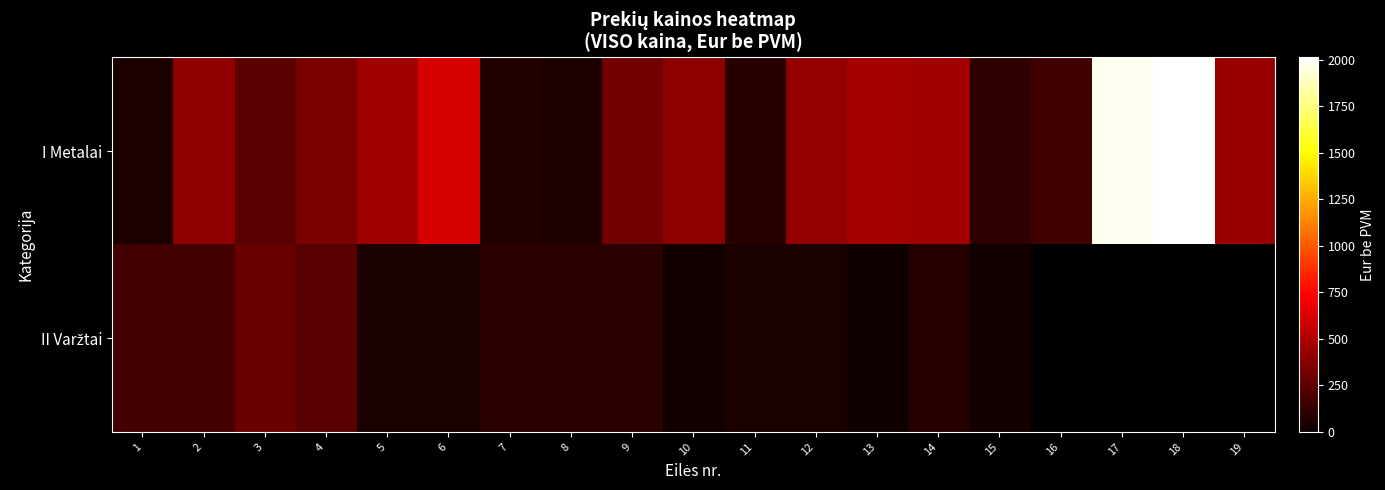

Is the value of II Varžtai at 2 greater than the value of I Metalai at 18?

No